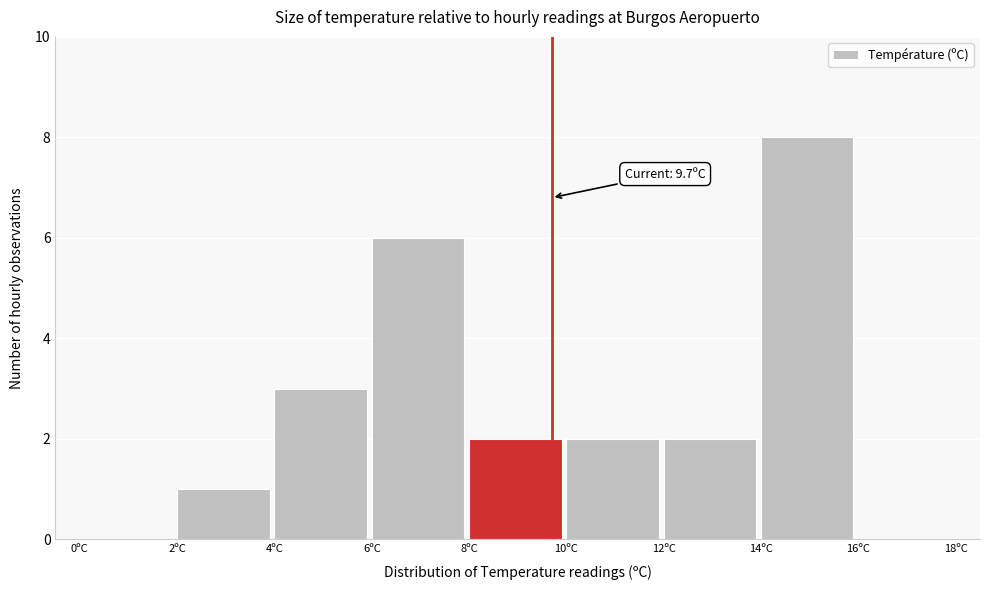

Over which range of the x-axis is the bar tallest?

14 to 16